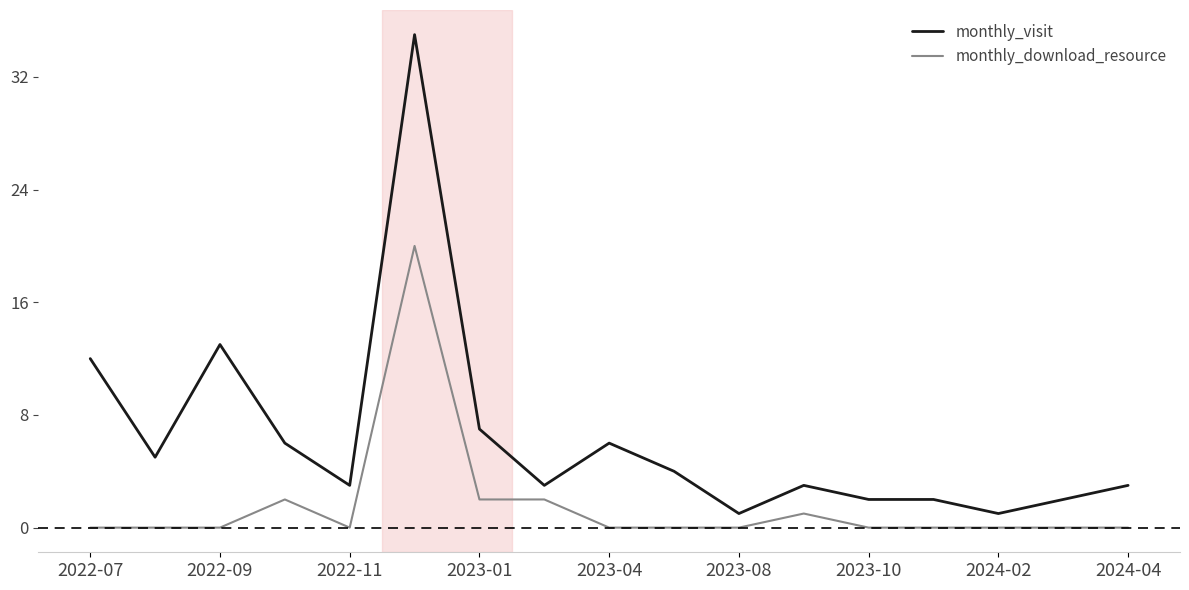

Which series has the widest spread of values?

monthly_visit